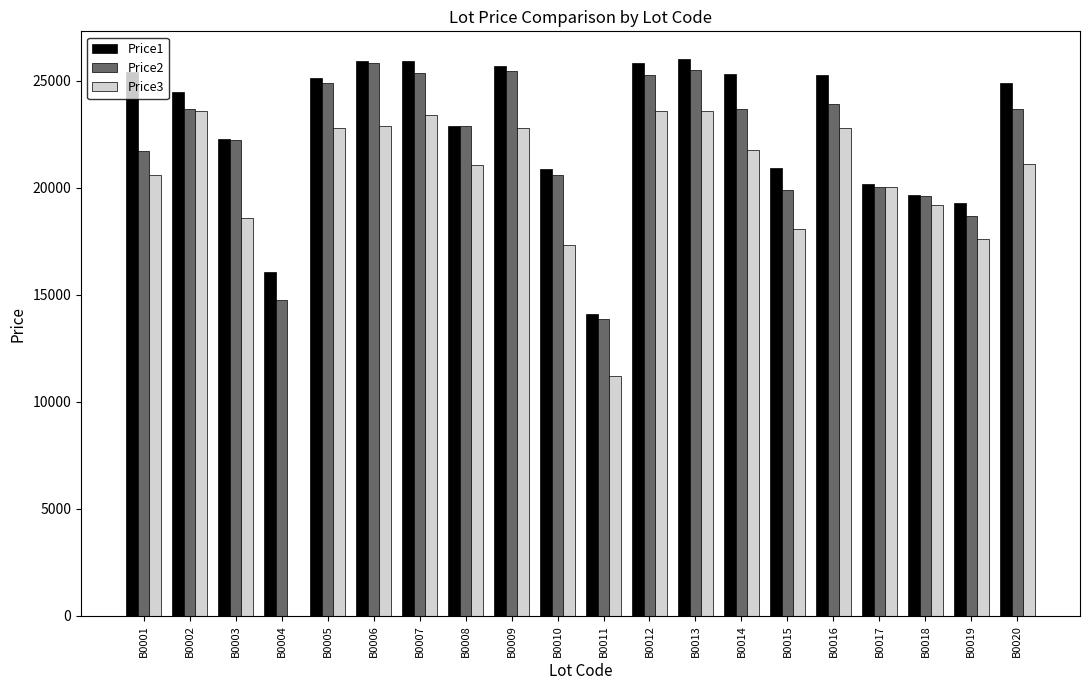

Which series changed the most between B0008 and B0009?

Price1